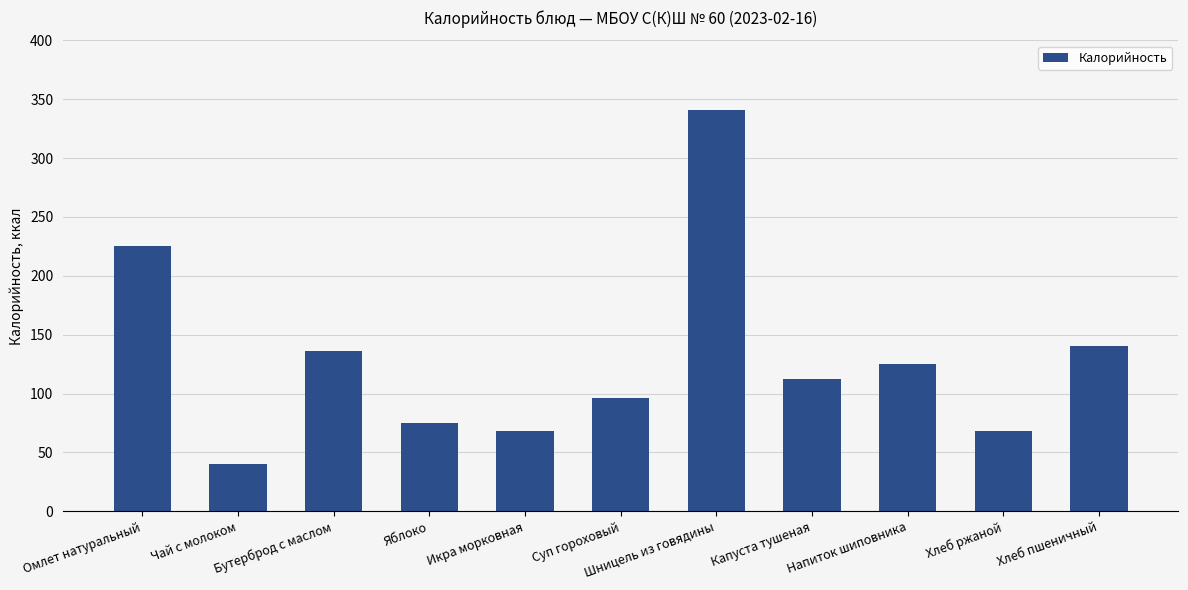

True or false: the data shows 140 at Хлеб пшеничный.

True